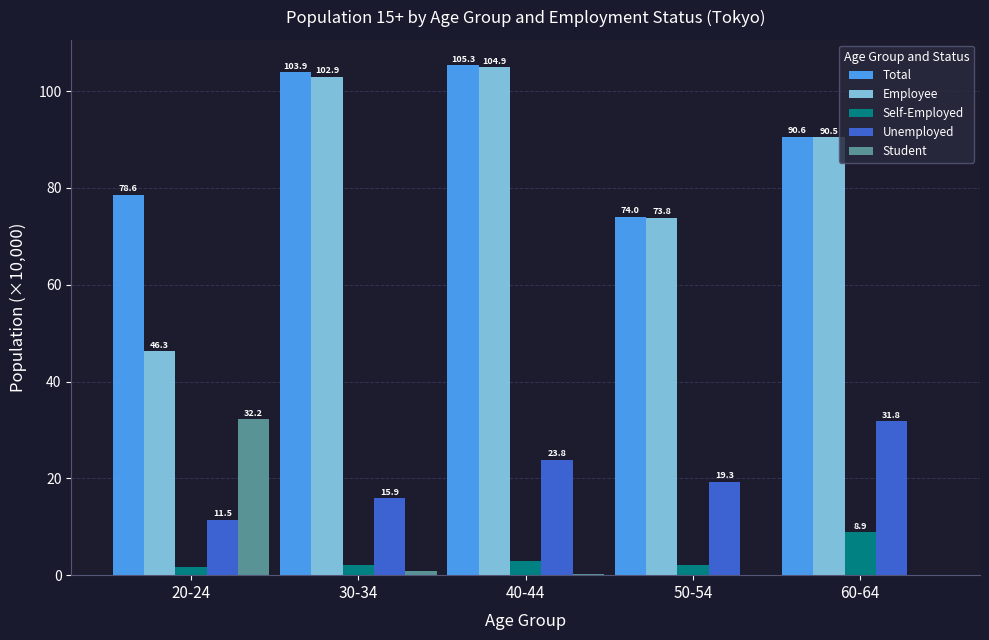

How many categories are shown in the chart?

5